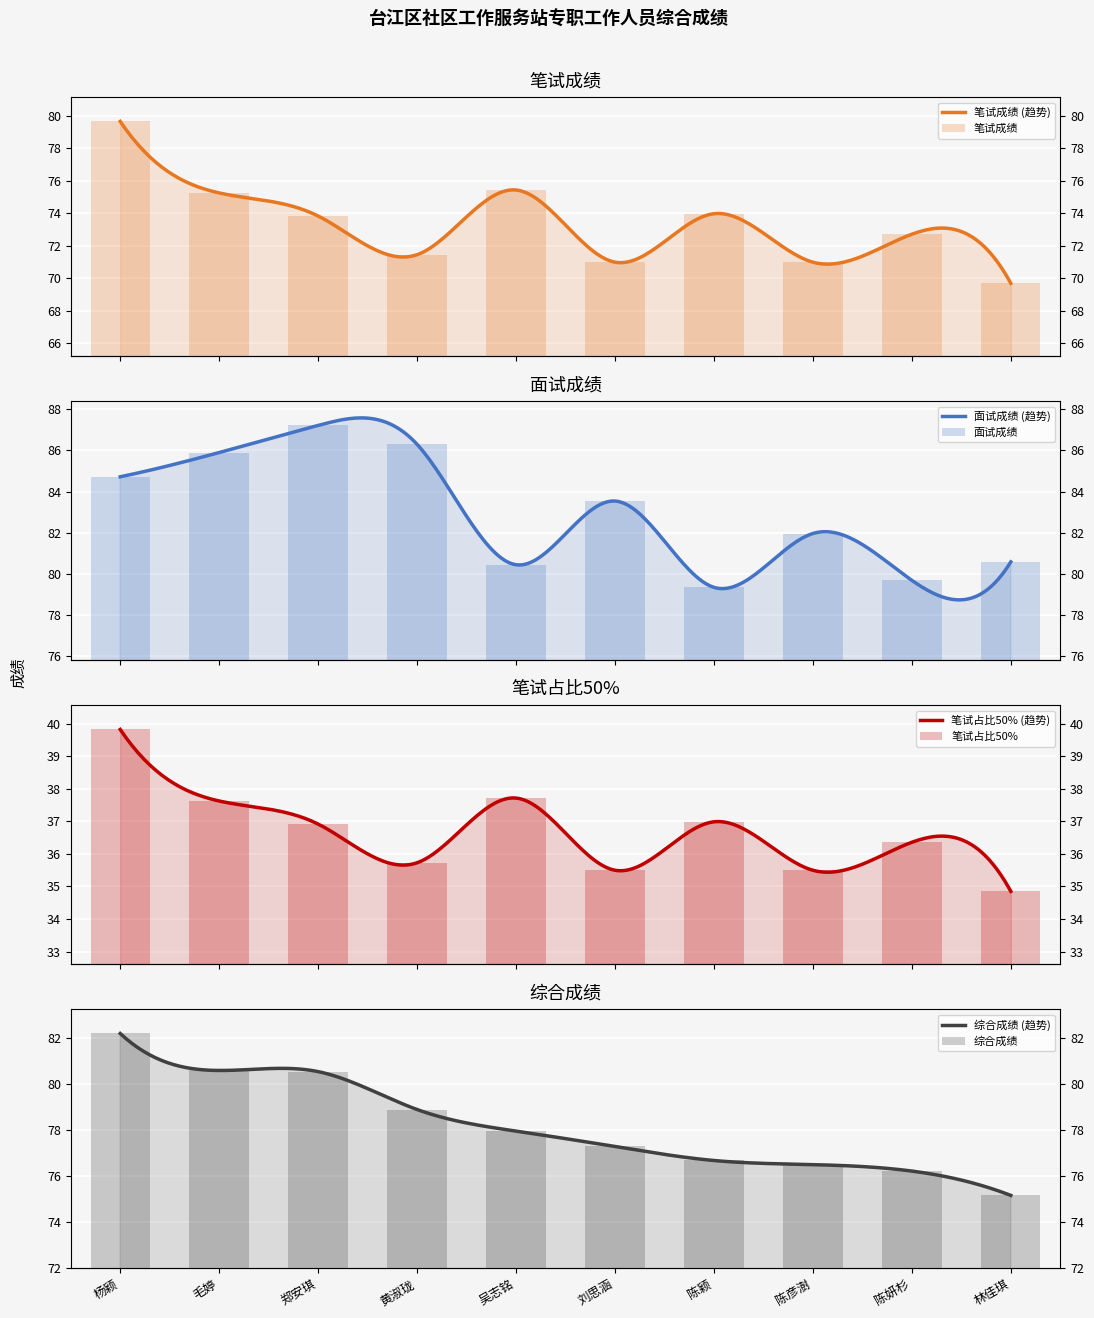

Reading left to right, transcribe all the data shown in this chart.

笔试成绩: 杨颖=79.7	毛婷=75.3	郑安琪=73.8	黄淑珑=71.5	吴志铭=75.4	刘思涵=71.0	陈颖=74.0	陈彦澍=71.0	陈妍杉=72.7	林佳琪=69.7
面试成绩: 杨颖=84.7	毛婷=85.9	郑安琪=87.2	黄淑珑=86.3	吴志铭=80.4	刘思涵=83.5	陈颖=79.3	陈彦澍=82.0	陈妍杉=79.7	林佳琪=80.6
笔试占比50%: 杨颖=39.8	毛婷=37.6	郑安琪=36.9	黄淑珑=35.7	吴志铭=37.7	刘思涵=35.5	陈颖=37.0	陈彦澍=35.5	陈妍杉=36.4	林佳琪=34.9
综合成绩: 杨颖=82.2	毛婷=80.6	郑安琪=80.5	黄淑珑=78.9	吴志铭=77.9	刘思涵=77.3	陈颖=76.7	陈彦澍=76.5	陈妍杉=76.2	林佳琪=75.1